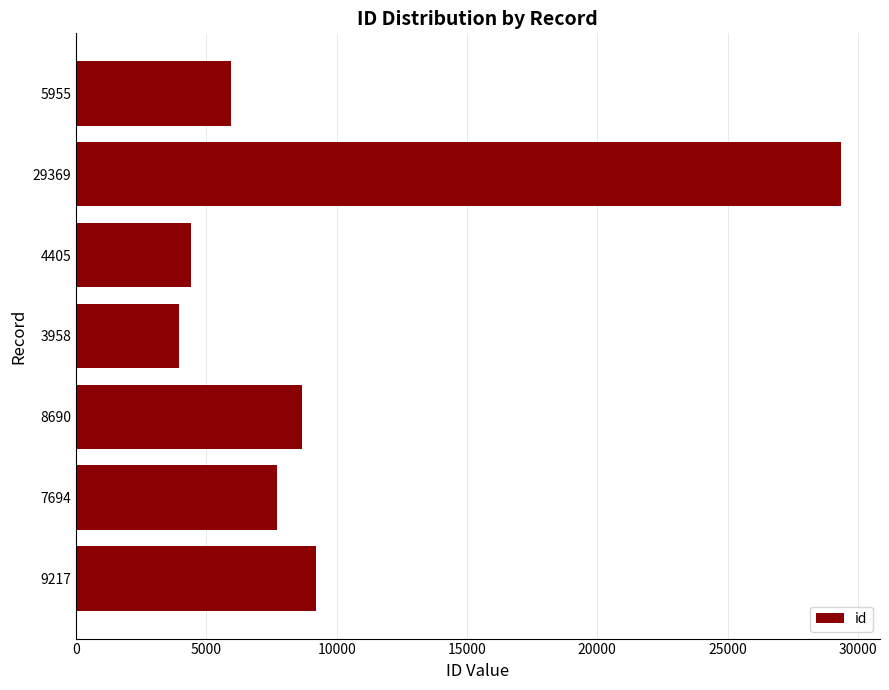

What is the difference between the maximum and minimum values?

25411